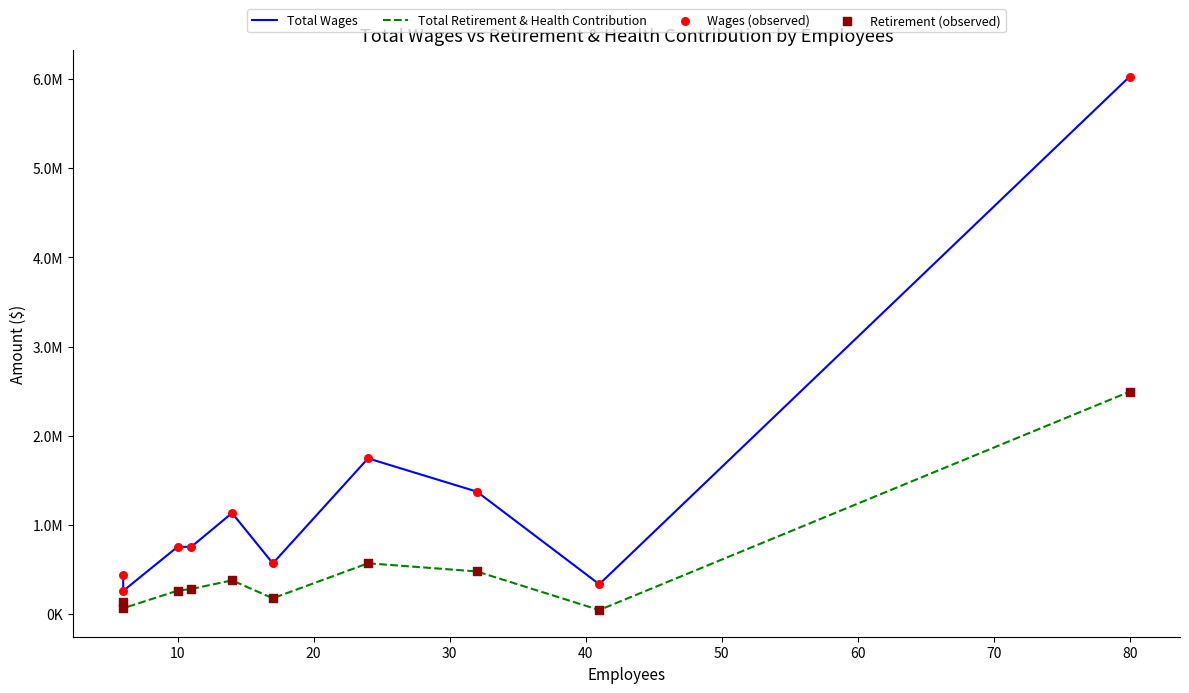

At how many categories does at least one series exceed 5183530?

1